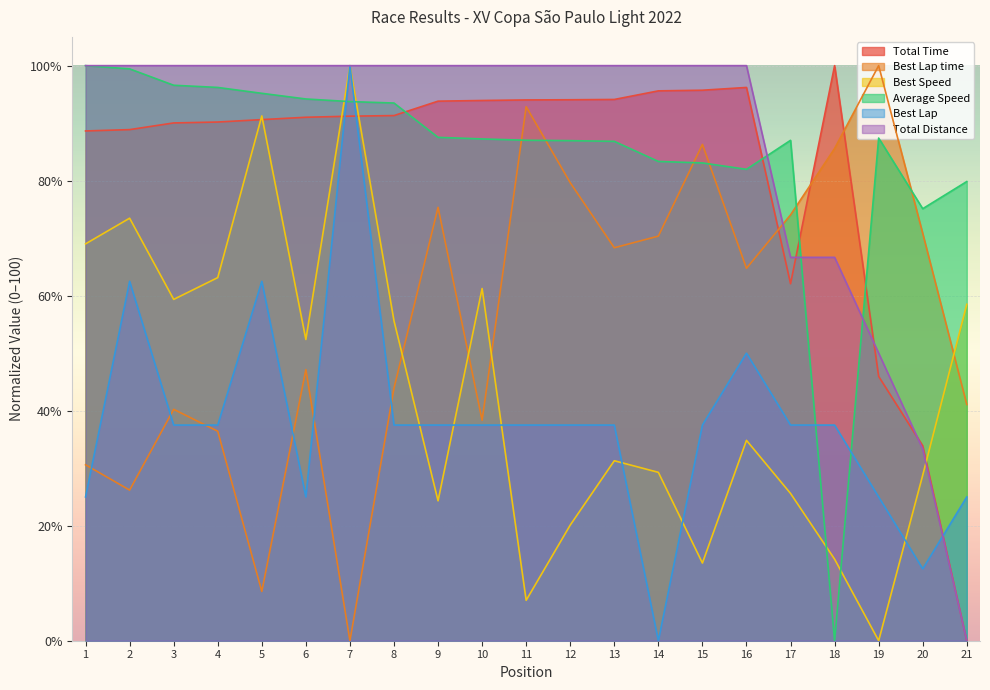

Where is Best Lap time nearest to the value 50?

6